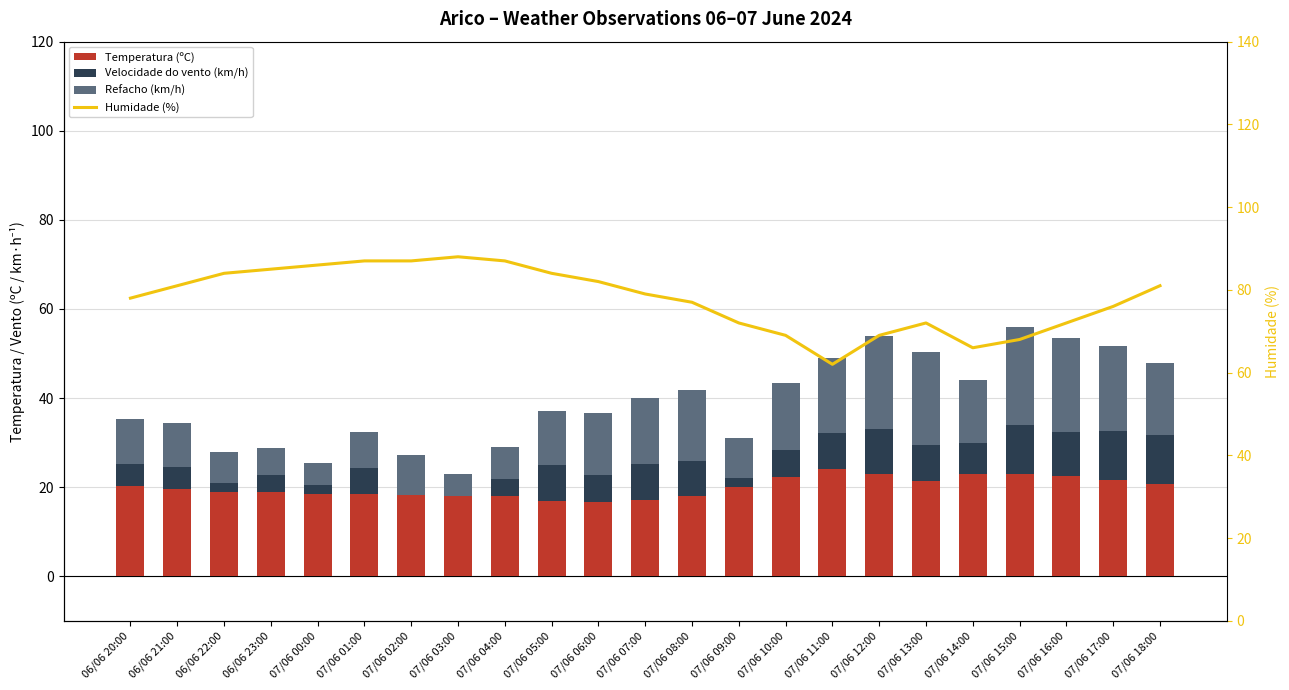

At which label does Refacho (km/h) first exceed 14?

07/06 06:00